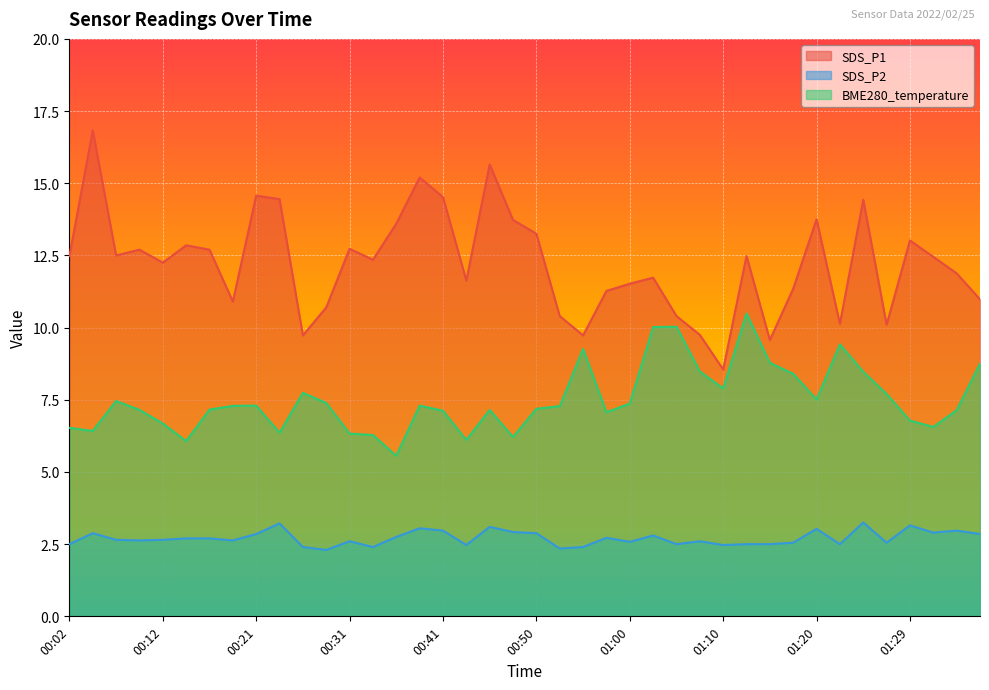

True or false: SDS_P1 and BME280_temperature intersect in this chart.

False